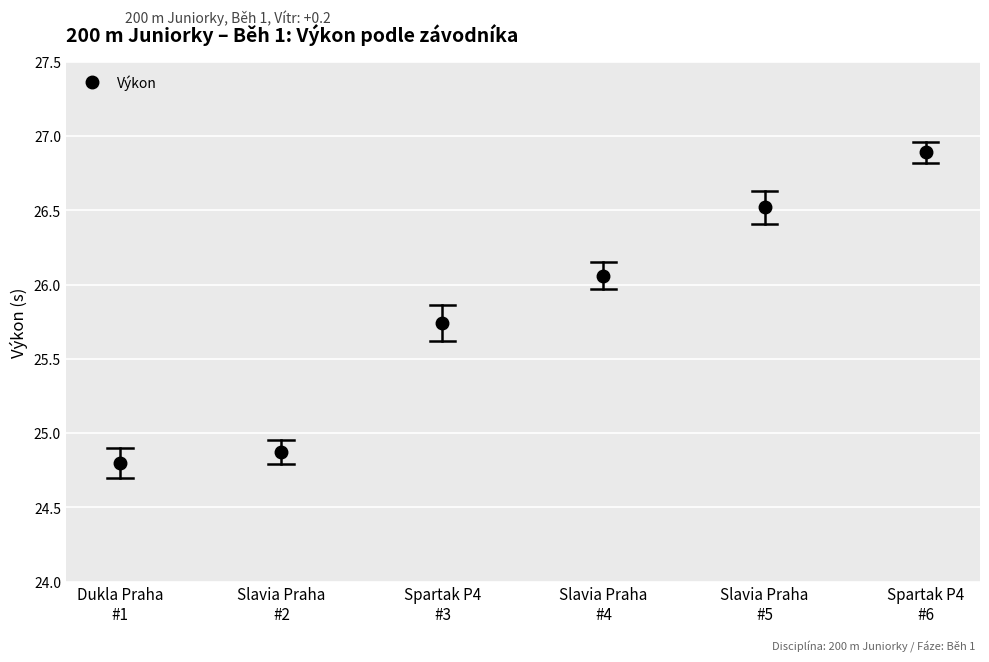

Where does the data first go above 26?

Slavia Praha
#4